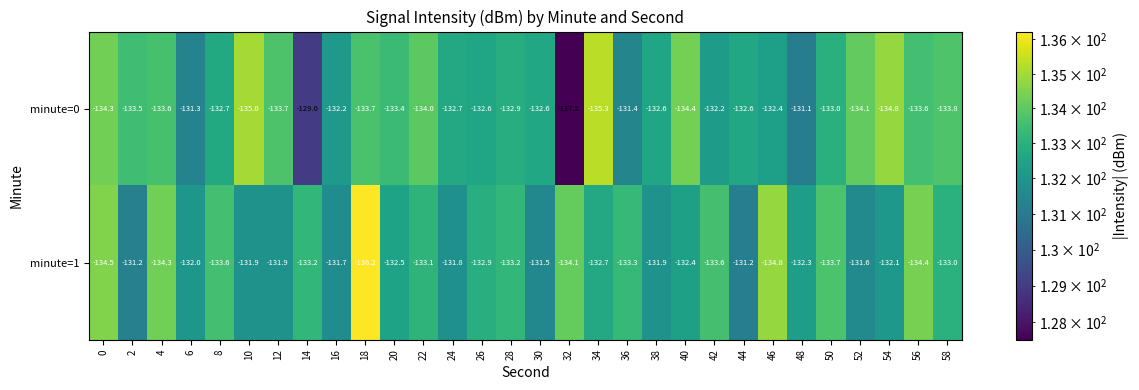

What is the minimum value for minute=1?

-136.2